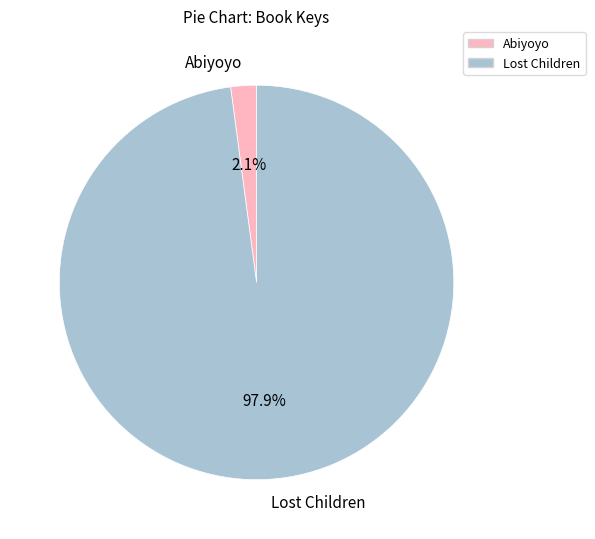

How many slices are in this pie chart?

2